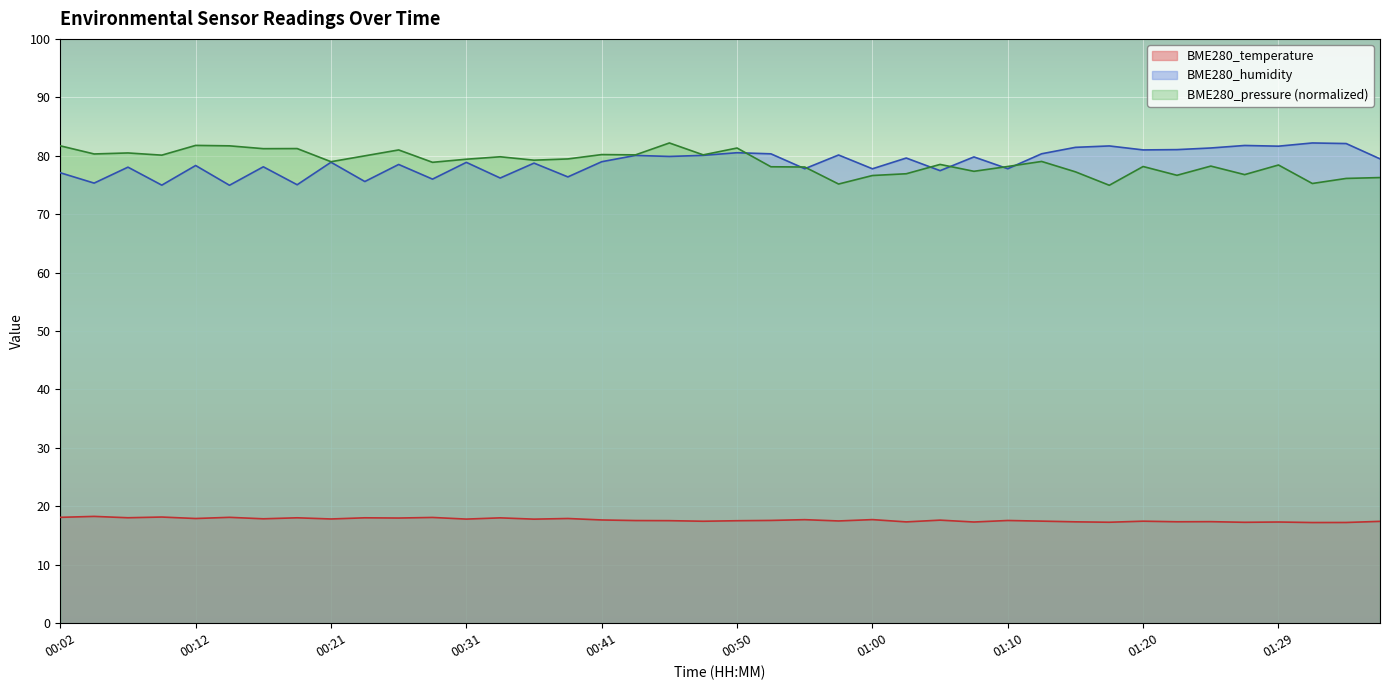

True or false: BME280_pressure_norm has more than 1 interior local peaks.

True